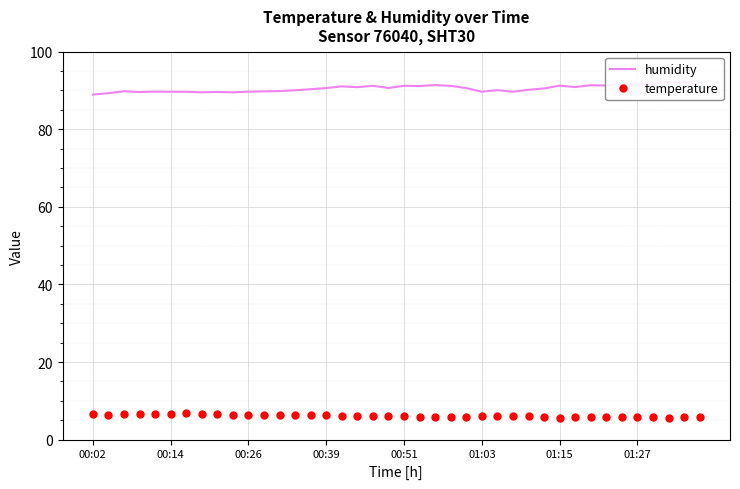

What are all the series names shown in the legend?

humidity, temperature